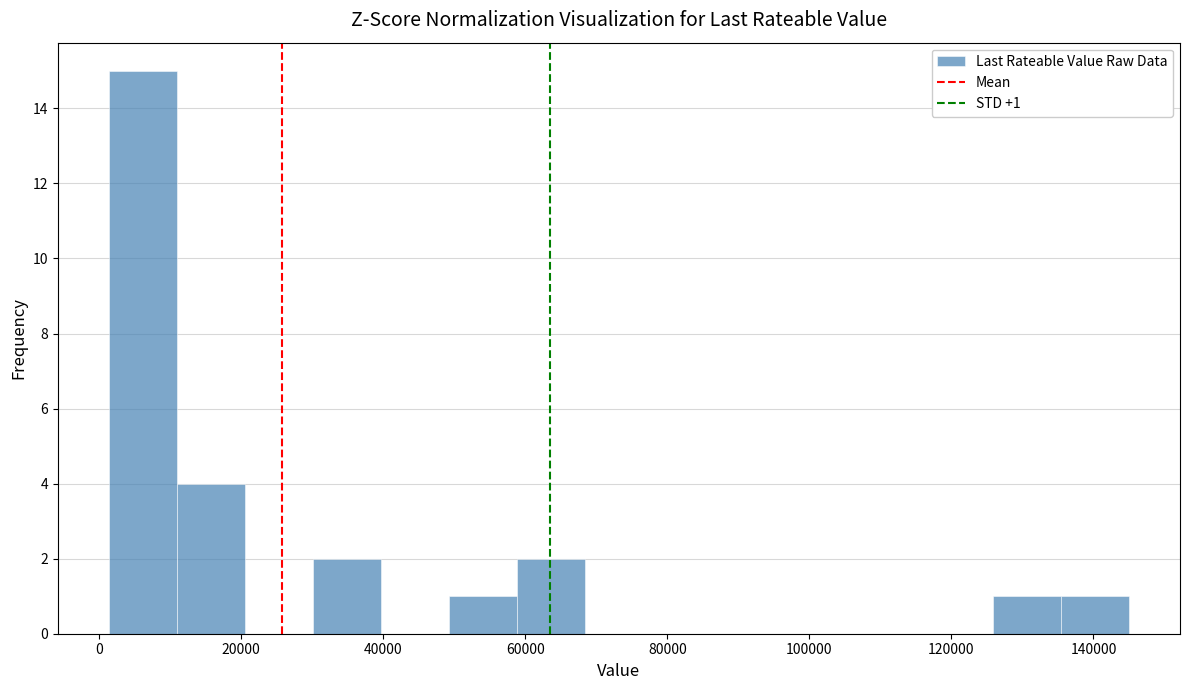

Over which range of the x-axis is the bar tallest?

2000 to 10000